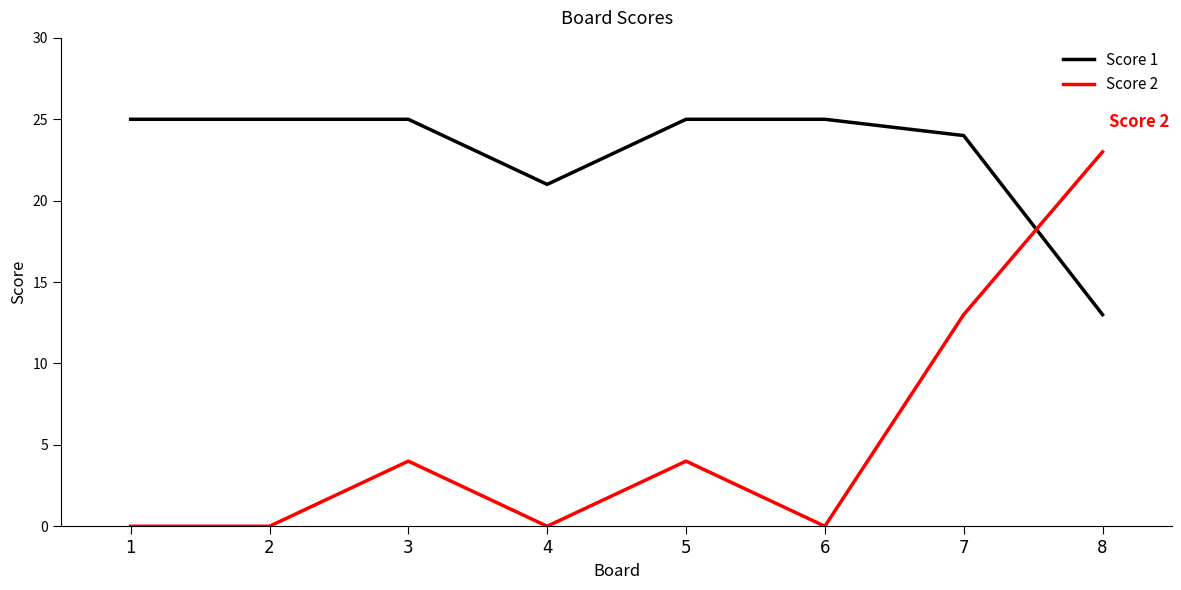

True or false: Score 2 has more than 2 interior local peaks.

False